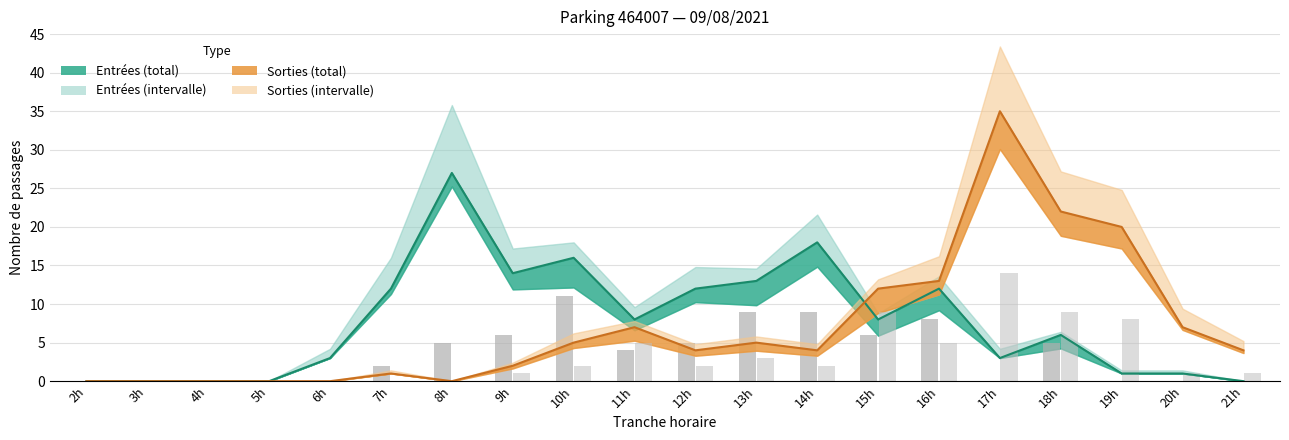

What is the sum of all ENTREES NB_HORAIRE values?

70